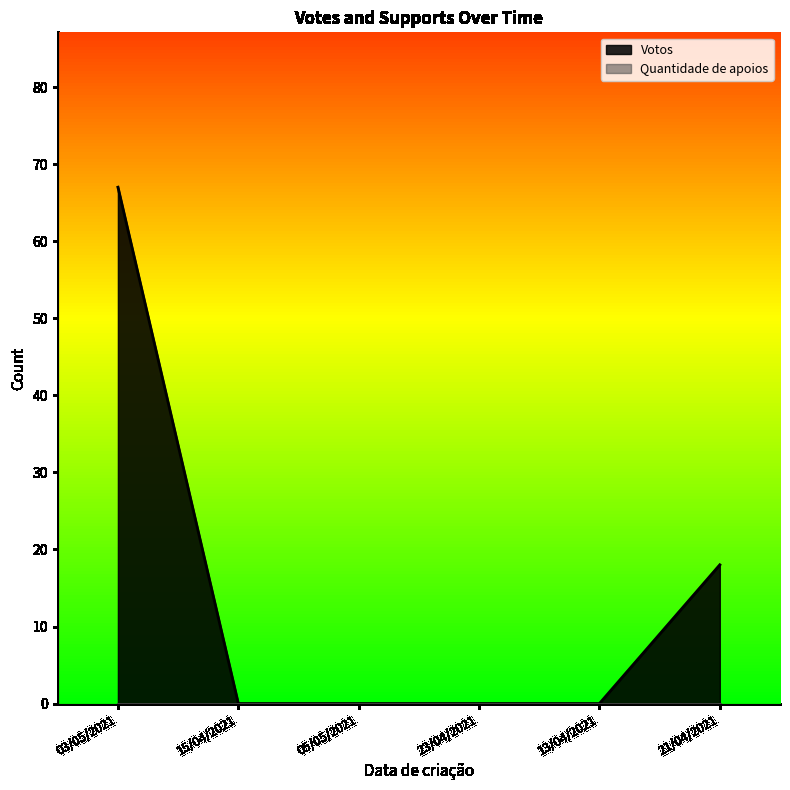

The value at 03/05/2021 is 67. True or false?

True